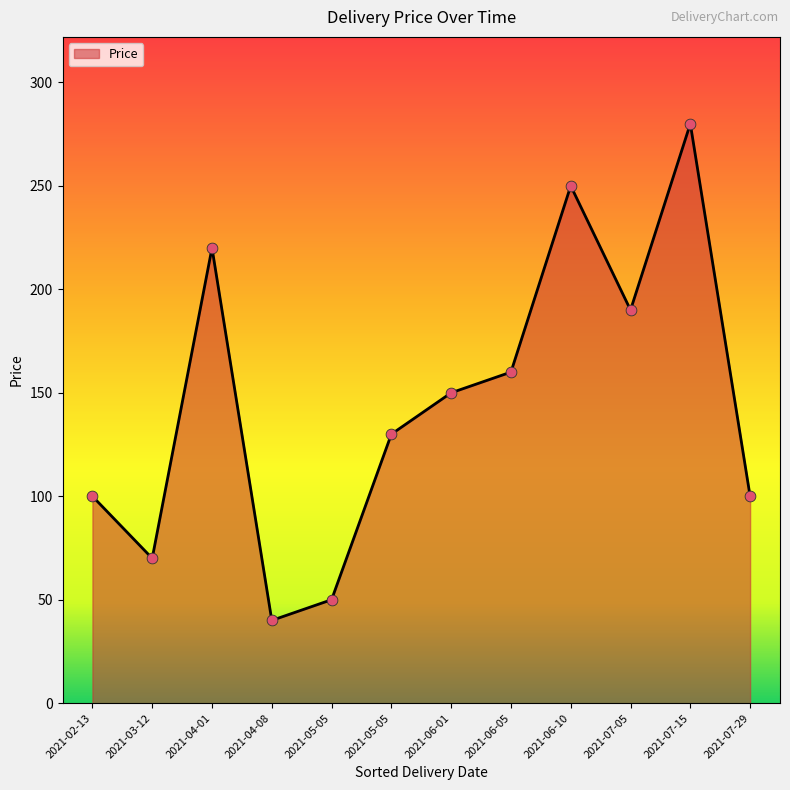

Is this an area chart (filled region under the line)?

Yes